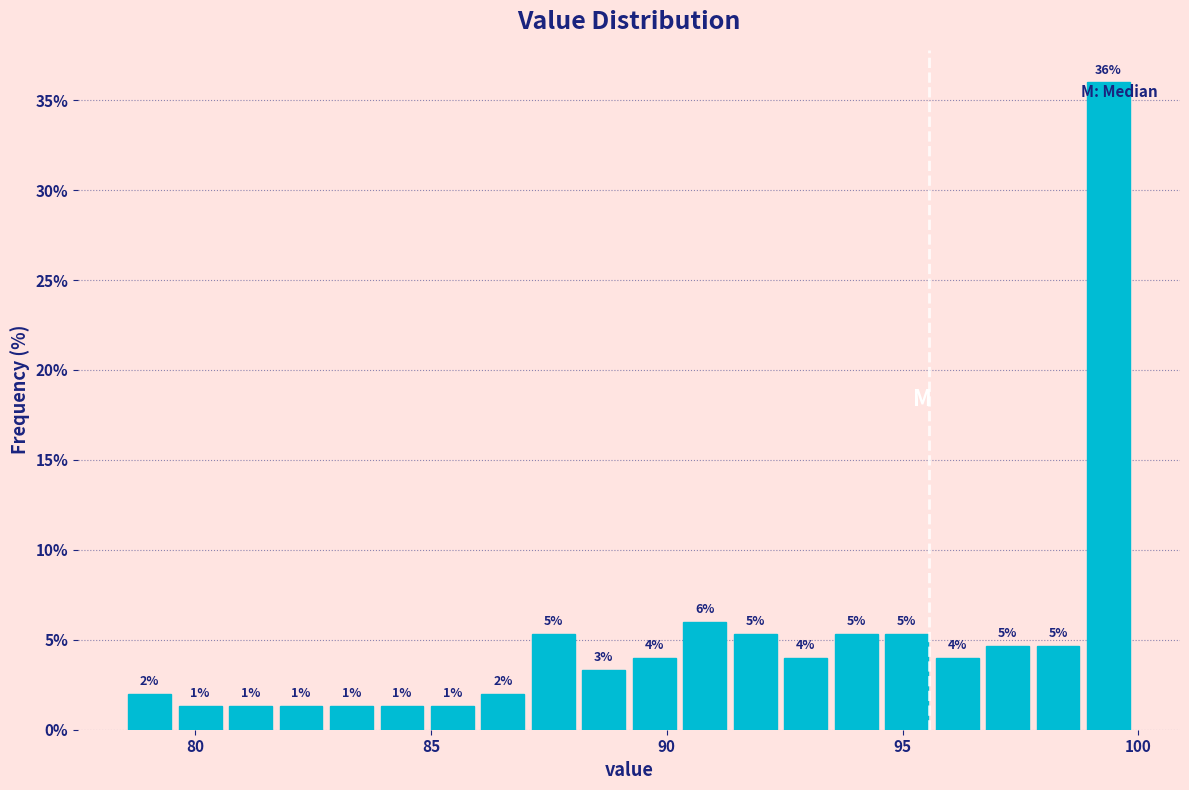

Around what value on the x-axis is the tallest bar? Give the approximate position of its centre, as read against the axis.

99.5